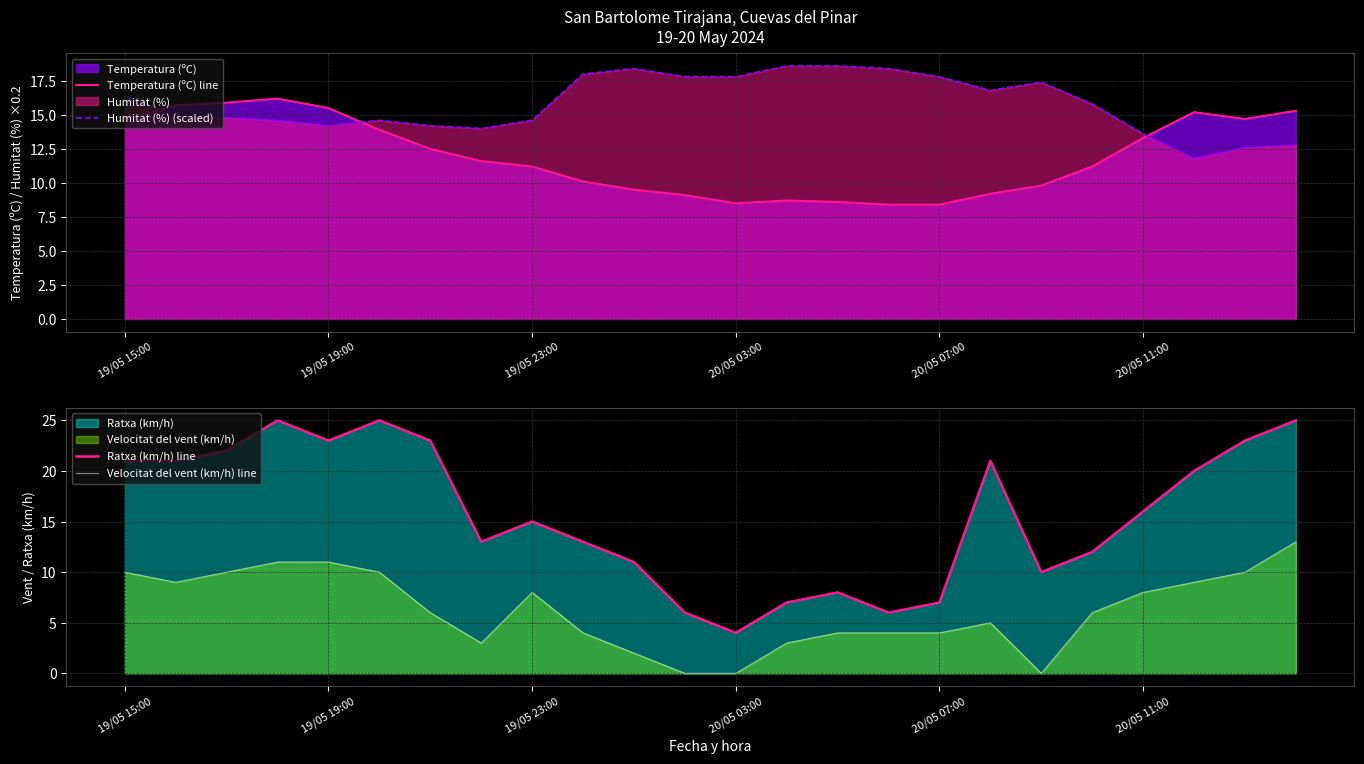

How many lines are shown in the chart?

4